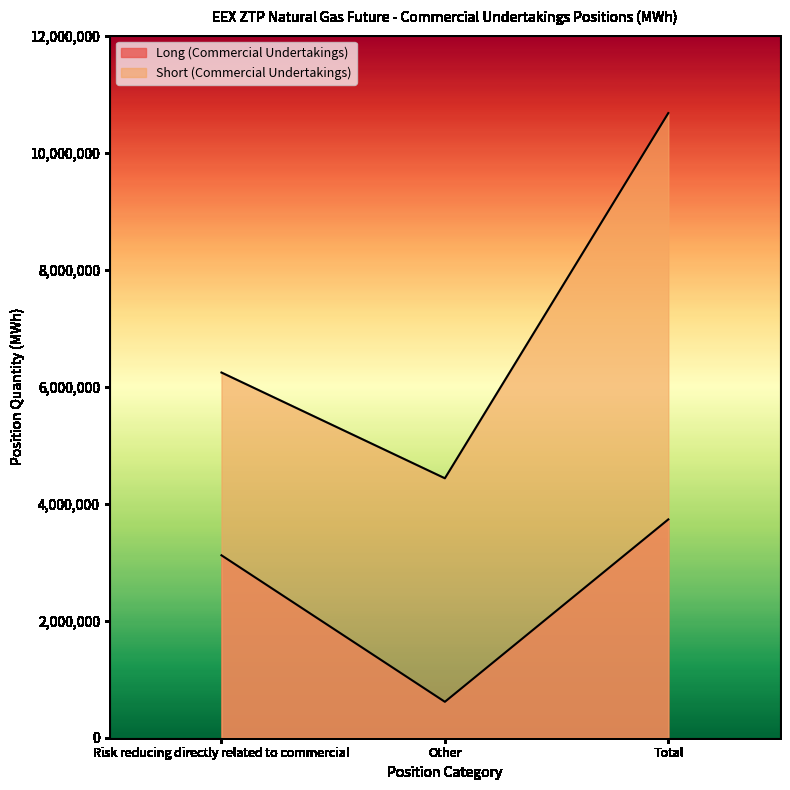

Reading right to left, extract all data points from this chart.

Long (Commercial Undertakings): 3731605	613800	3117805
Short (Commercial Undertakings): 10675845	4434165	6241680